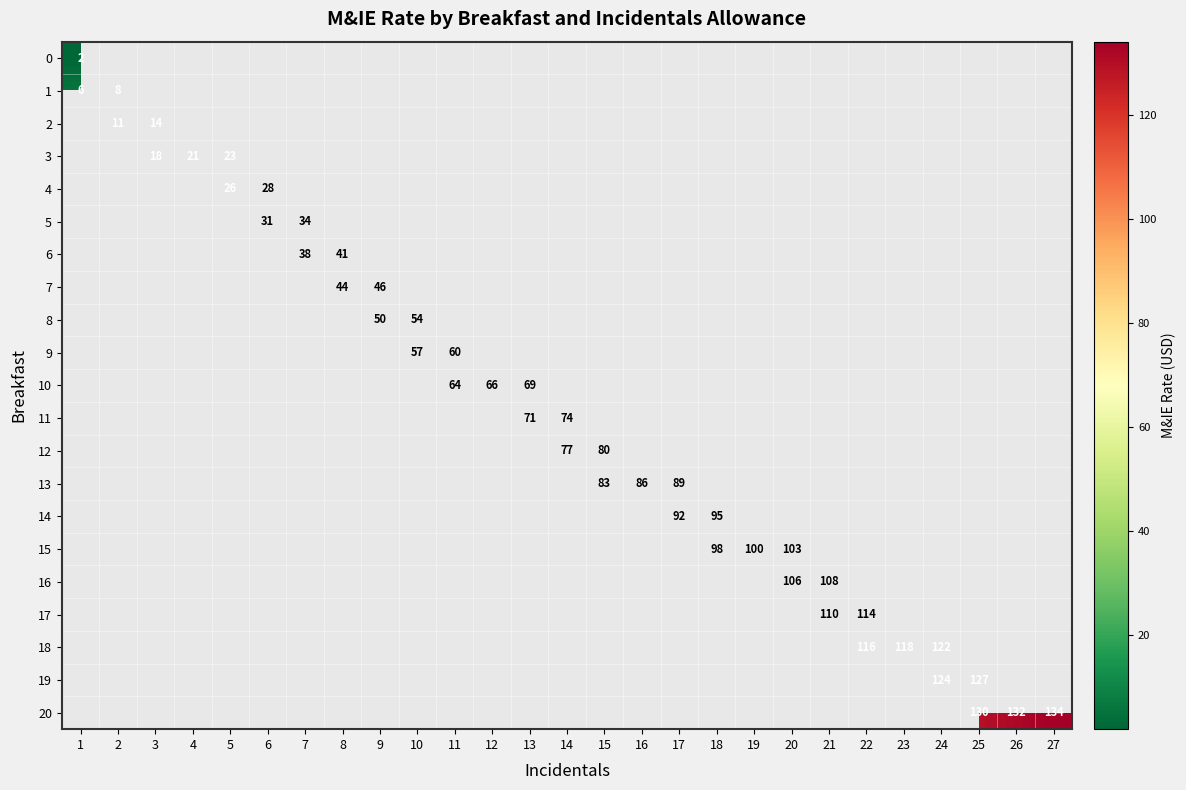

Which label corresponds to the largest value in the chart?

27